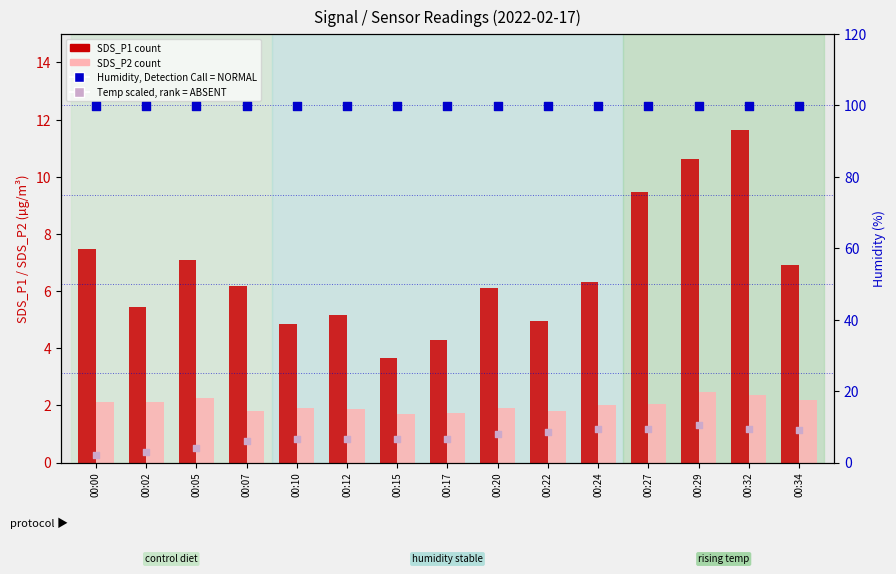

At how many categories does at least one series exceed 38?

15